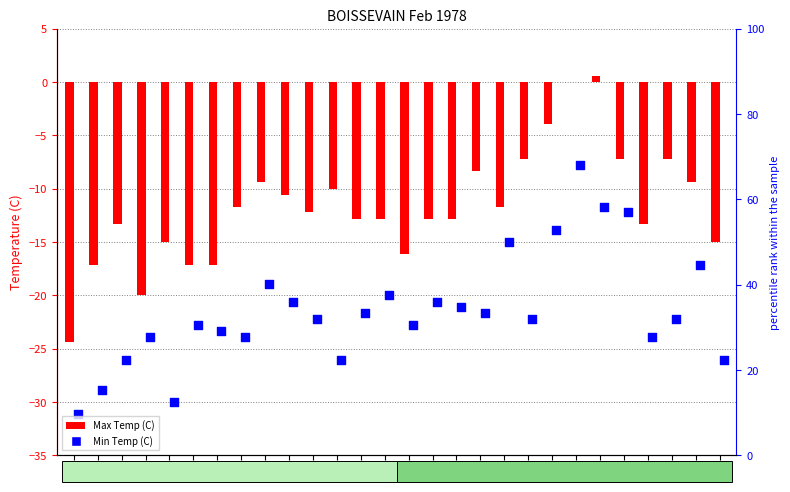

At how many categories does at least one series exceed -16?

22